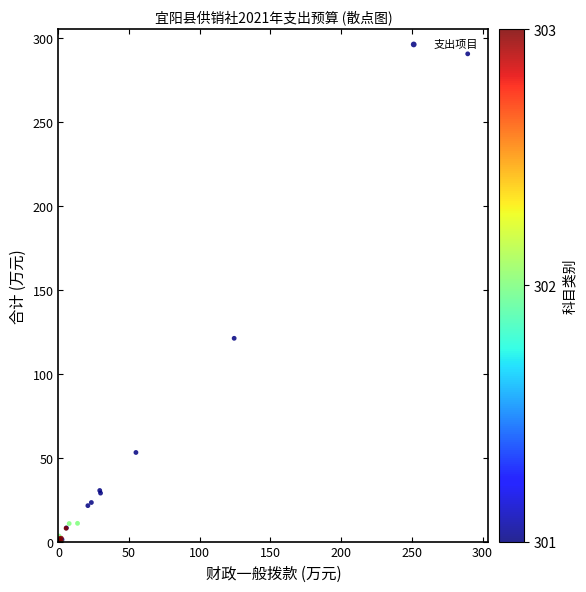

What Y value in the scatter plot is closest to 144?

121.1